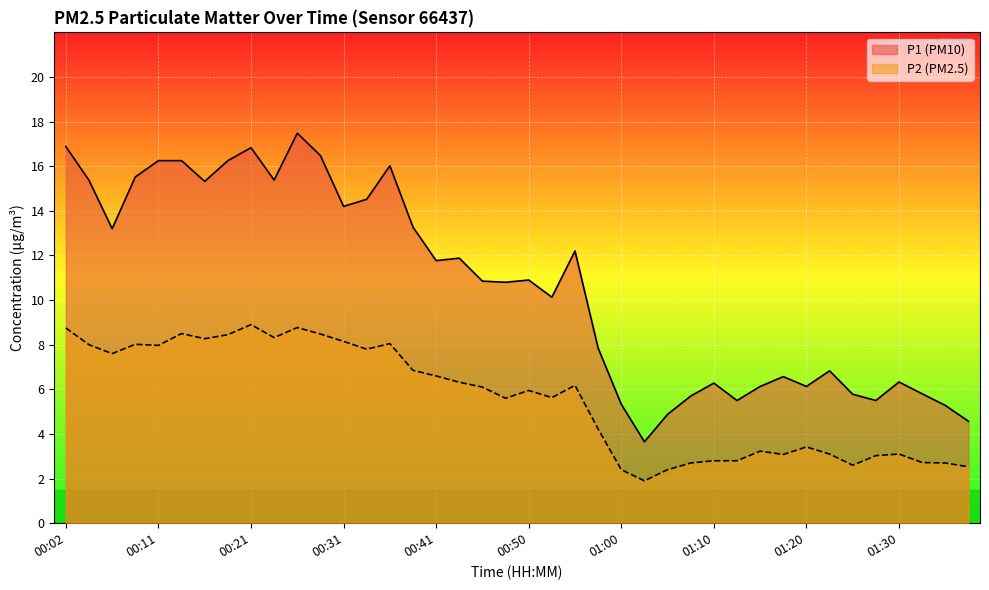

What is the maximum value shown in the chart?

17.5